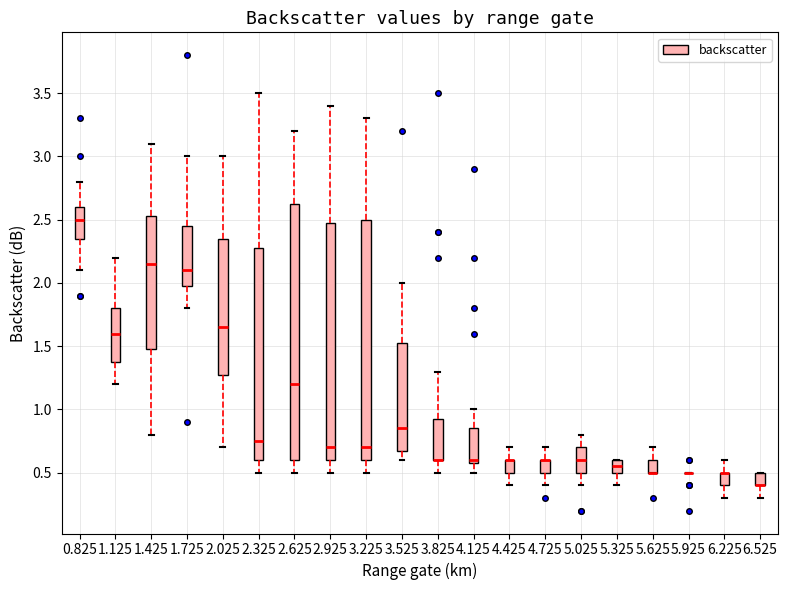

Reading left to right, read every box against the y-axis: the position of its median line, the range the box covers, and the ends of its whiskers. The values are not printed on the chart, so give them approximately, as read against the axis.

0.825: median 2.50, box 2.35 to 2.60, whiskers 2.10 to 2.80
1.125: median 1.60, box 1.40 to 1.80, whiskers 1.20 to 2.20
1.425: median 2.15, box 1.50 to 2.55, whiskers 0.80 to 3.10
1.725: median 2.10, box 2.00 to 2.45, whiskers 1.80 to 3.00
2.025: median 1.65, box 1.30 to 2.35, whiskers 0.70 to 3.00
2.325: median 0.75, box 0.60 to 2.30, whiskers 0.50 to 3.50
2.625: median 1.20, box 0.60 to 2.65, whiskers 0.50 to 3.20
2.925: median 0.70, box 0.60 to 2.50, whiskers 0.50 to 3.40
3.225: median 0.70, box 0.60 to 2.50, whiskers 0.50 to 3.30
3.525: median 0.85, box 0.70 to 1.55, whiskers 0.60 to 2.00
3.825: median 0.60 (drawn on the box's lower edge), box 0.60 to 0.95, whiskers 0.50 to 1.30
4.125: median 0.60 (just above the box's lower edge), box 0.60 to 0.85, whiskers 0.50 to 1.00
4.425: median 0.60 (drawn on the box's upper edge), box 0.50 to 0.60, whiskers 0.40 to 0.70
4.725: median 0.60 (drawn on the box's upper edge), box 0.50 to 0.60, whiskers 0.40 to 0.70
5.025: median 0.60, box 0.50 to 0.70, whiskers 0.40 to 0.80
5.325: median 0.55, box 0.50 to 0.60, whiskers 0.40 to 0.60
5.625: median 0.50 (drawn on the box's lower edge), box 0.50 to 0.60, whiskers 0.50 to 0.70
5.925: box collapsed to a line at 0.50, whiskers 0.50 to 0.50
6.225: median 0.50 (drawn on the box's upper edge), box 0.40 to 0.50, whiskers 0.30 to 0.60
6.525: median 0.40 (drawn on the box's lower edge), box 0.40 to 0.50, whiskers 0.30 to 0.50